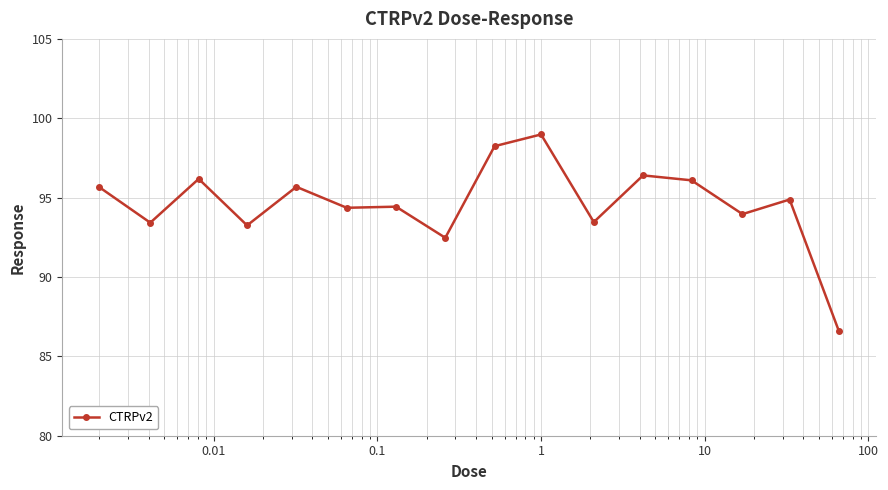

What is the difference between the maximum and minimum values?

12.4